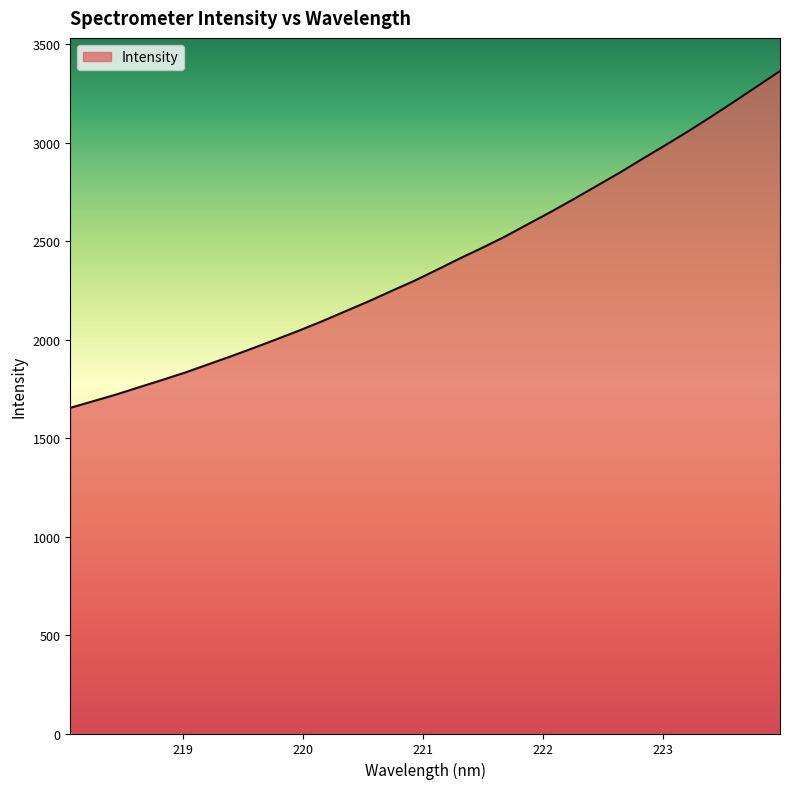

What is the greatest value displayed?

3364.0